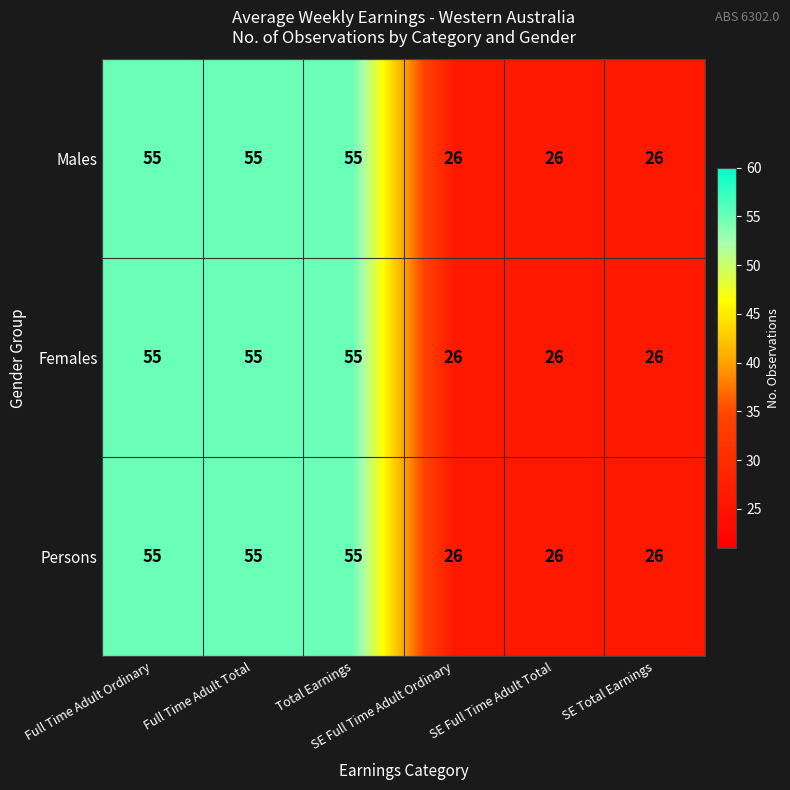

At how many categories does at least one series exceed 47?

3